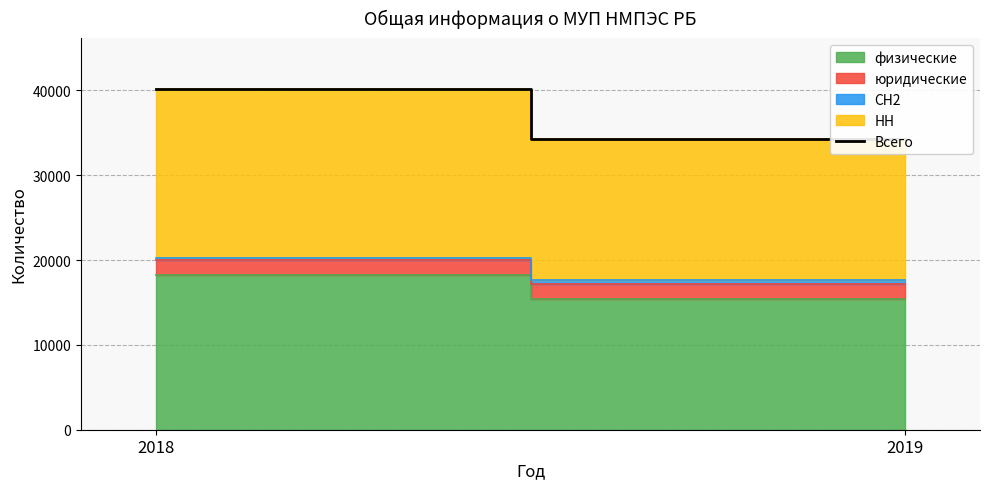

Rank the categories by value from highest to lowest.

2018, 2019